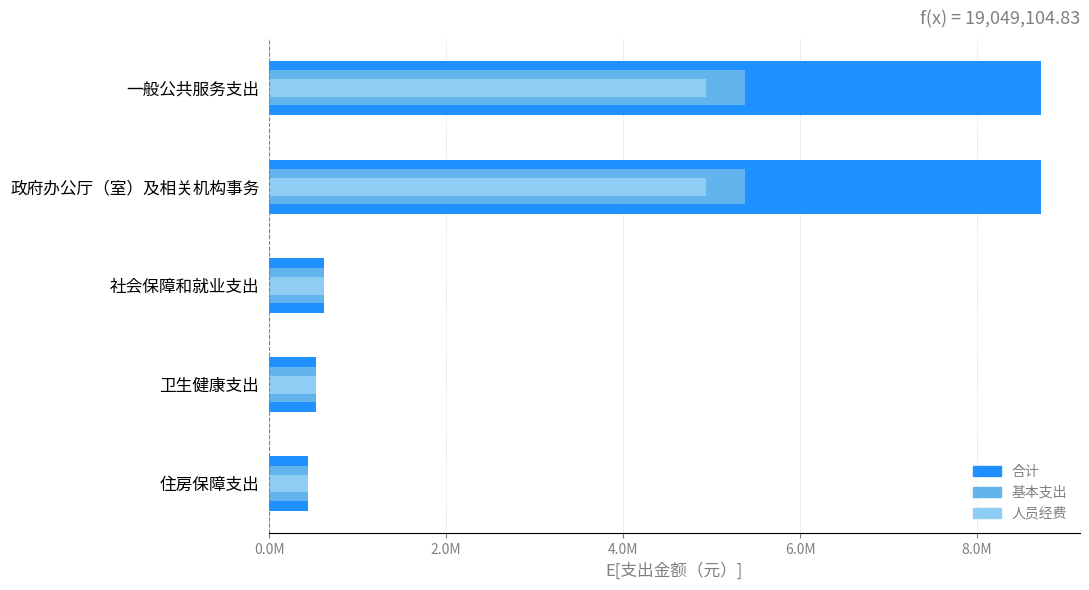

What is the average value of the 人员经费 series?

2292837.6